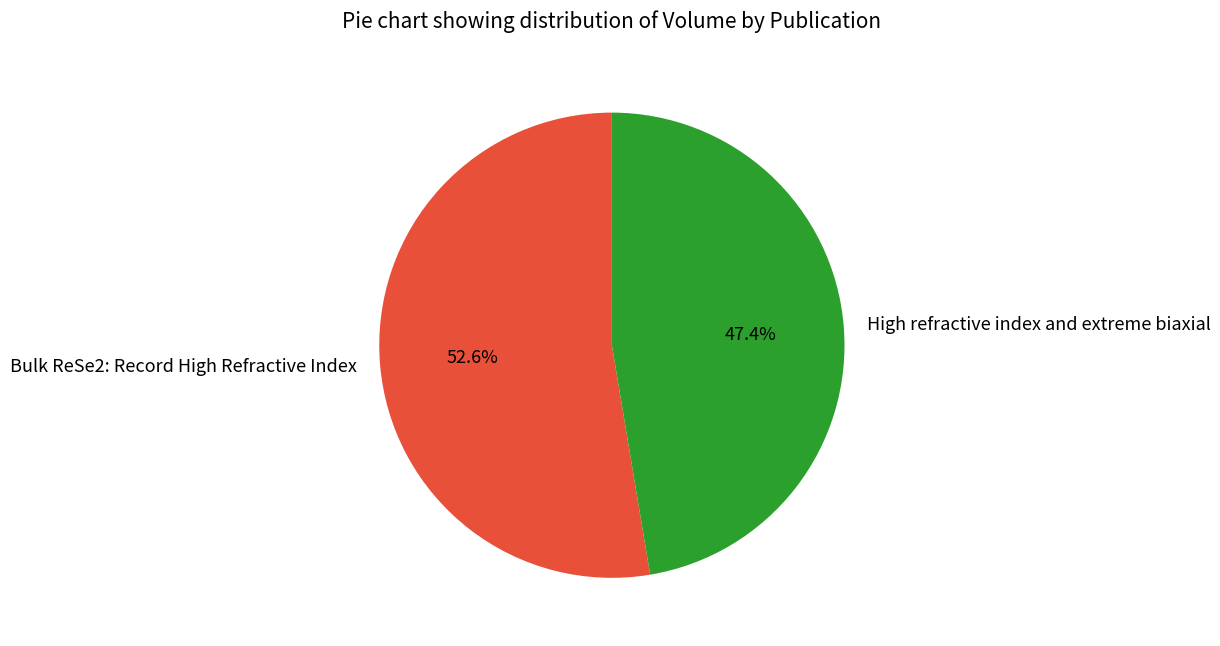

What is the total percentage of High refractive index and extreme biaxial and Bulk ReSe2: Record High Refractive Index?

100.0%